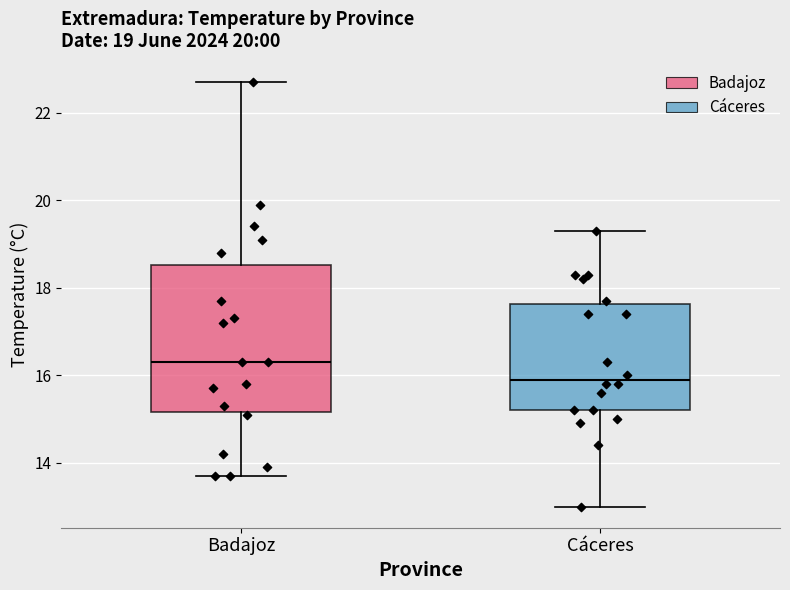

Comparing the boxes themselves (not the whiskers), which one is the tallest?

Badajoz